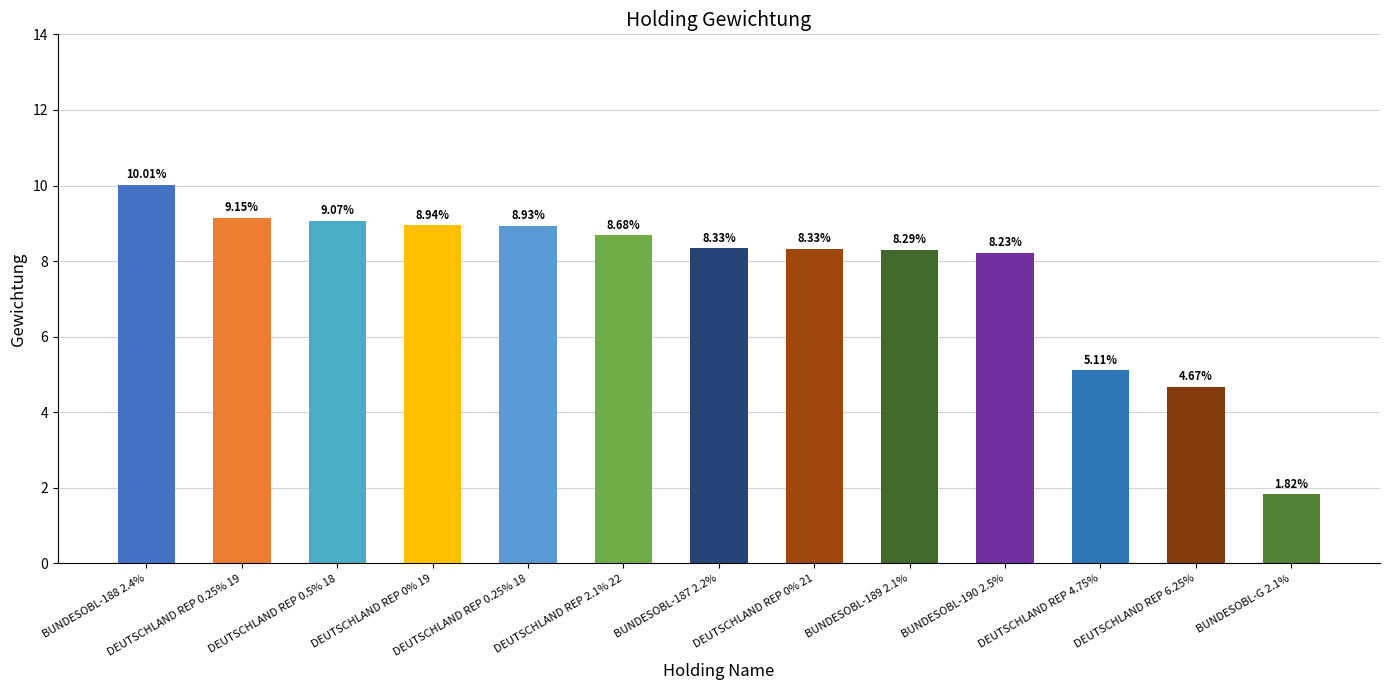

The value at DEUTSCHLAND REP 4.75% is 0.1. True or false?

False